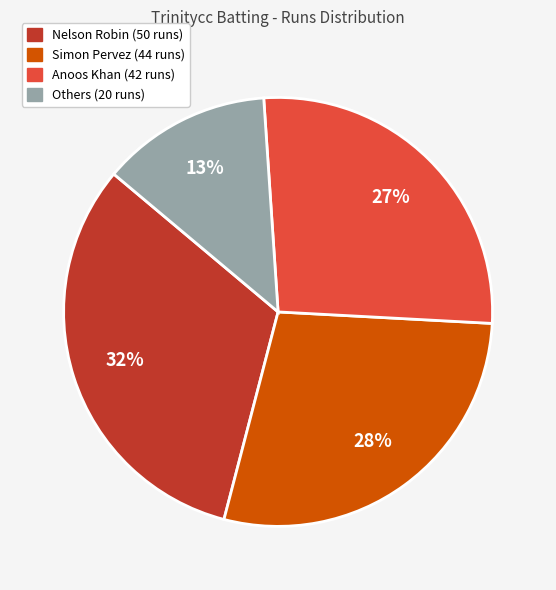

To the nearest percent, what is the average slice percentage?

25%